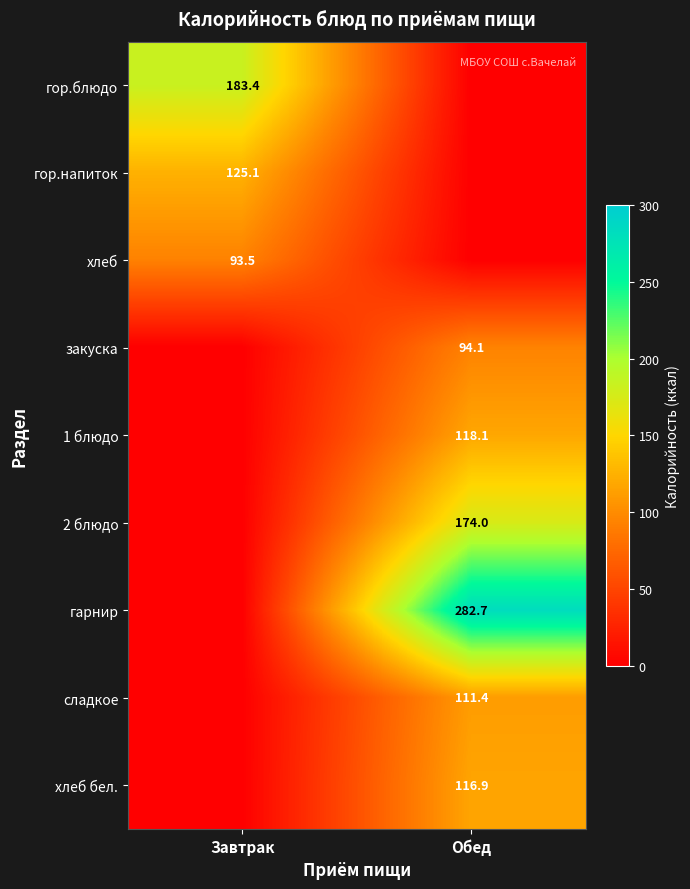

How many series are shown in this chart?

9